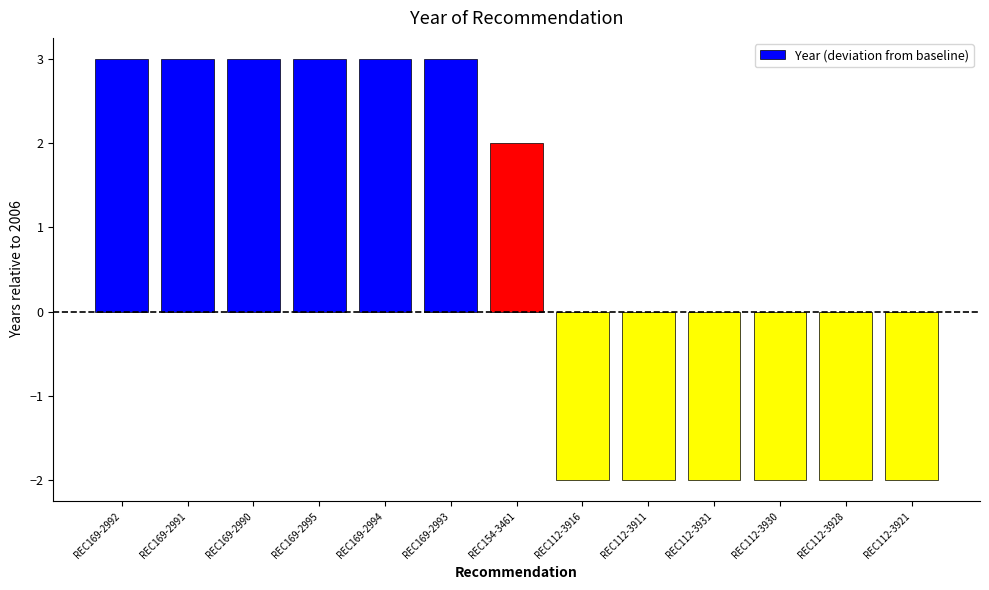

What is the sum of all values?

8